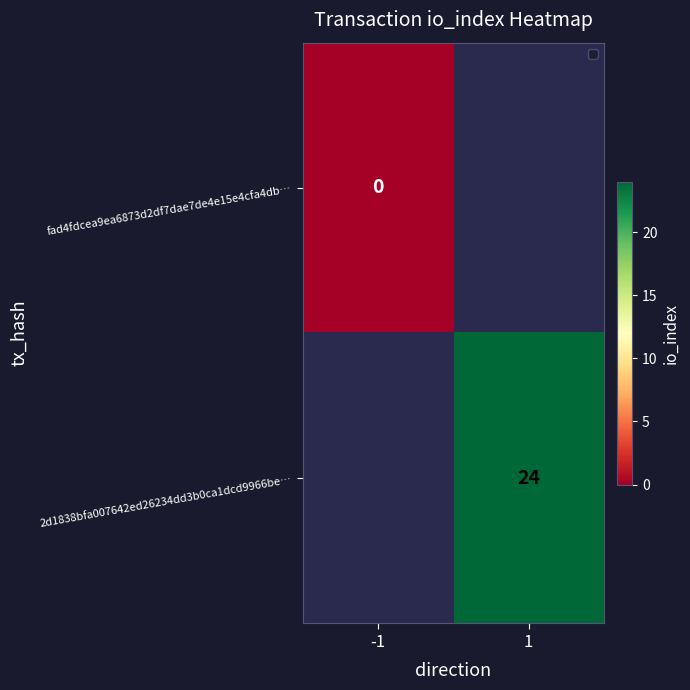

The 2d1838bfa007642ed26234dd3b0ca1dcd9966be… series shows 24 at 1. True or false?

True